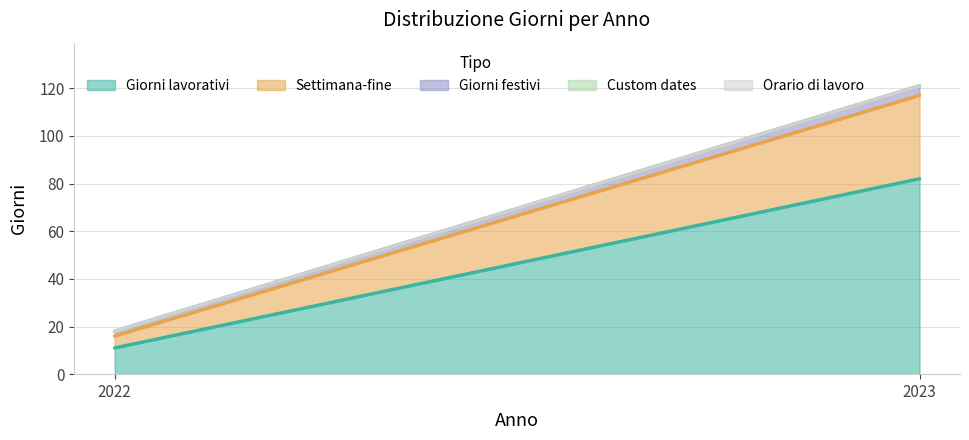

How many lines are shown in the chart?

5